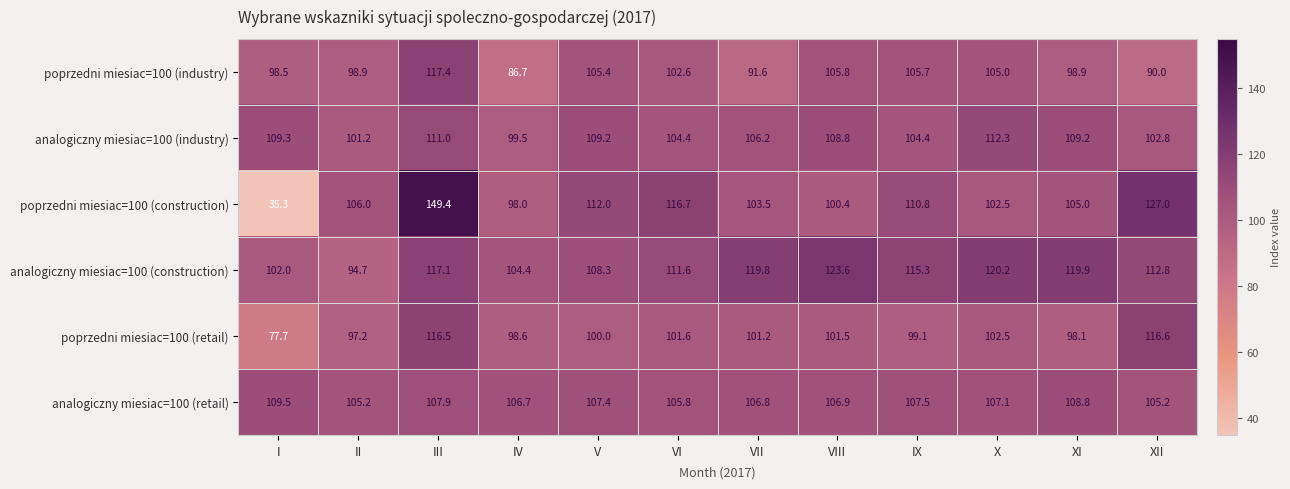

At which category does the chart reach its minimum across all series?

I